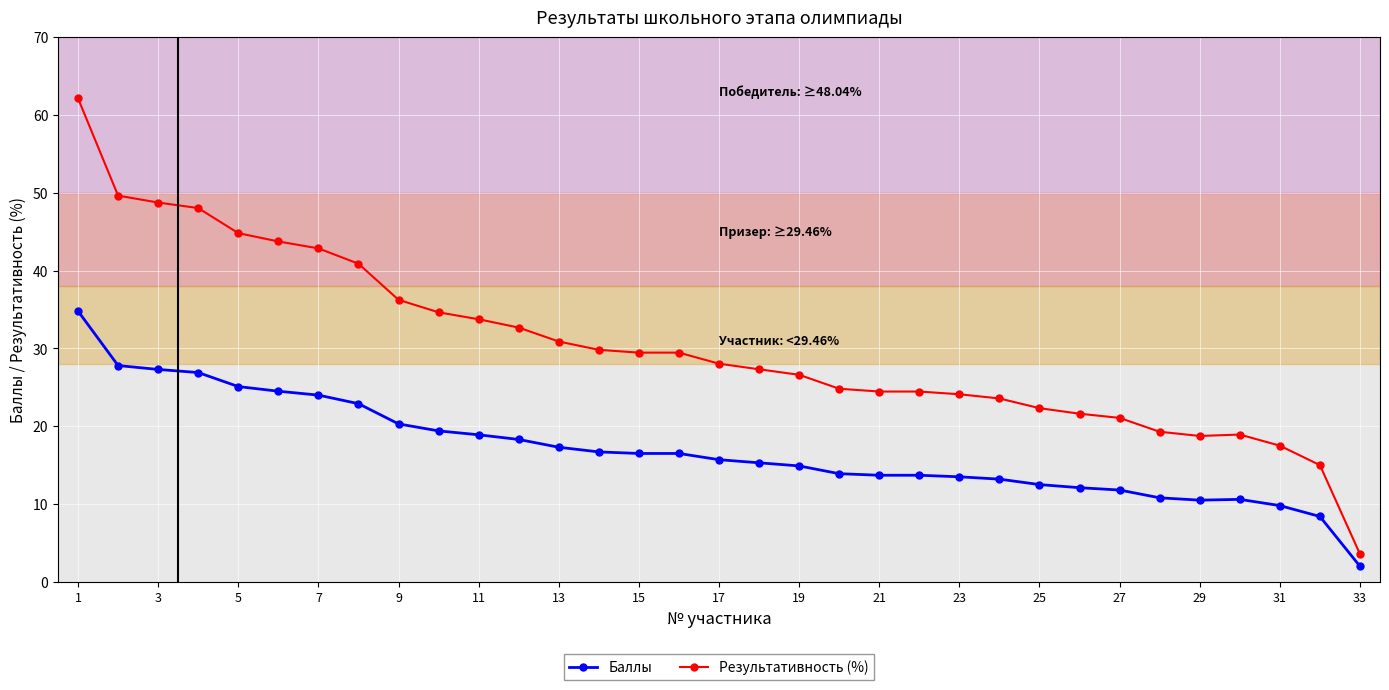

What are all the series names shown in the legend?

Баллы, Результативность (%)